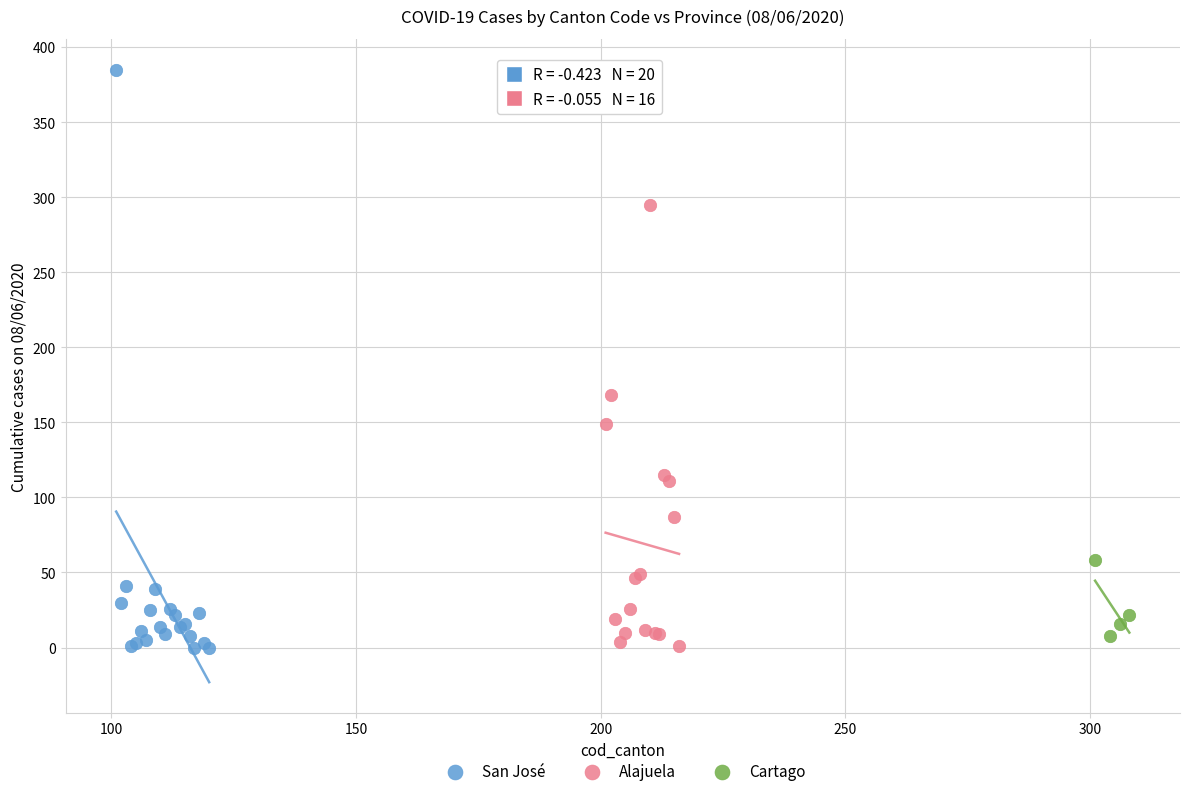

Which series has the widest spread of Y values?

San José